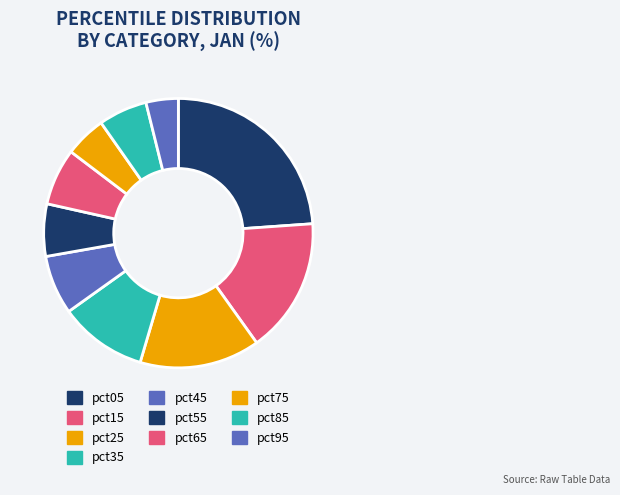

Count the number of slices in the pie.

10